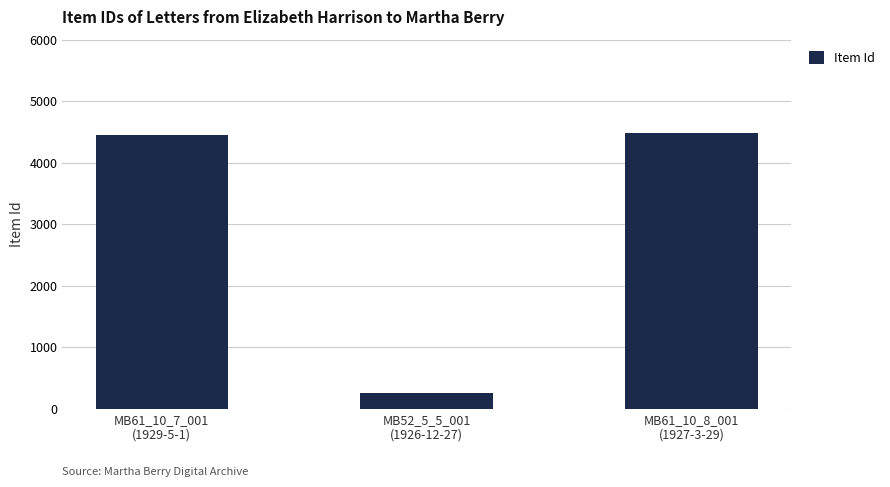

Count the number of data series in this chart.

1